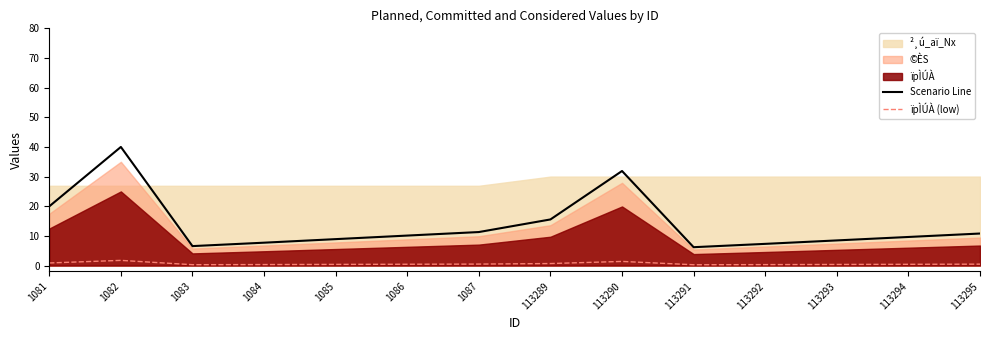

Is the value of Scenario Line at 113291 greater than the value of ïpÌÚÀ (low) at 1087?

Yes